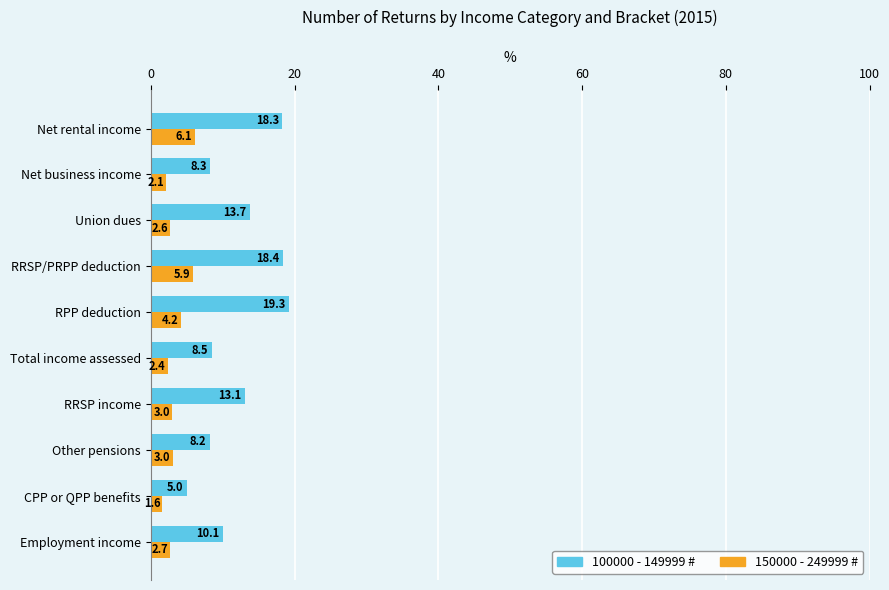

What is the maximum value shown in the chart?

19.3